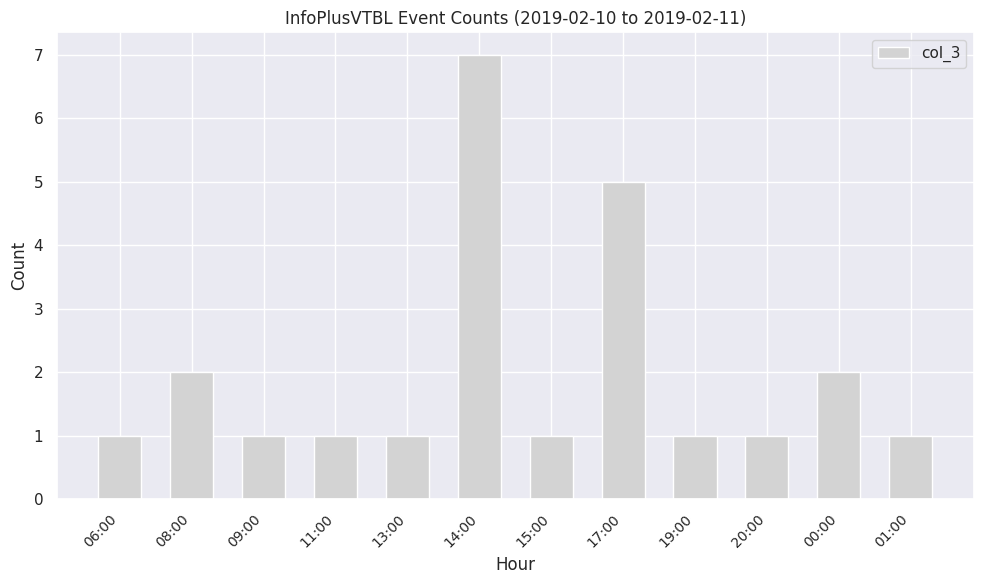

What is the minimum value shown in the chart?

1